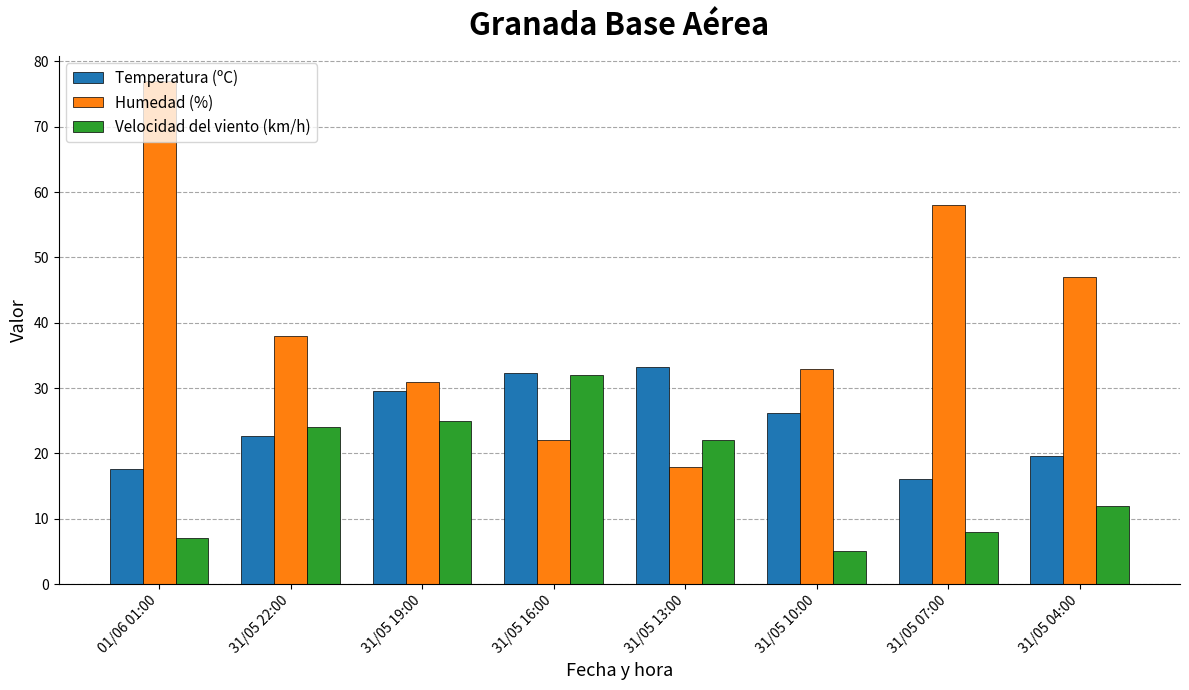

What is the label of the 5th bar from the left?

31/05 13:00